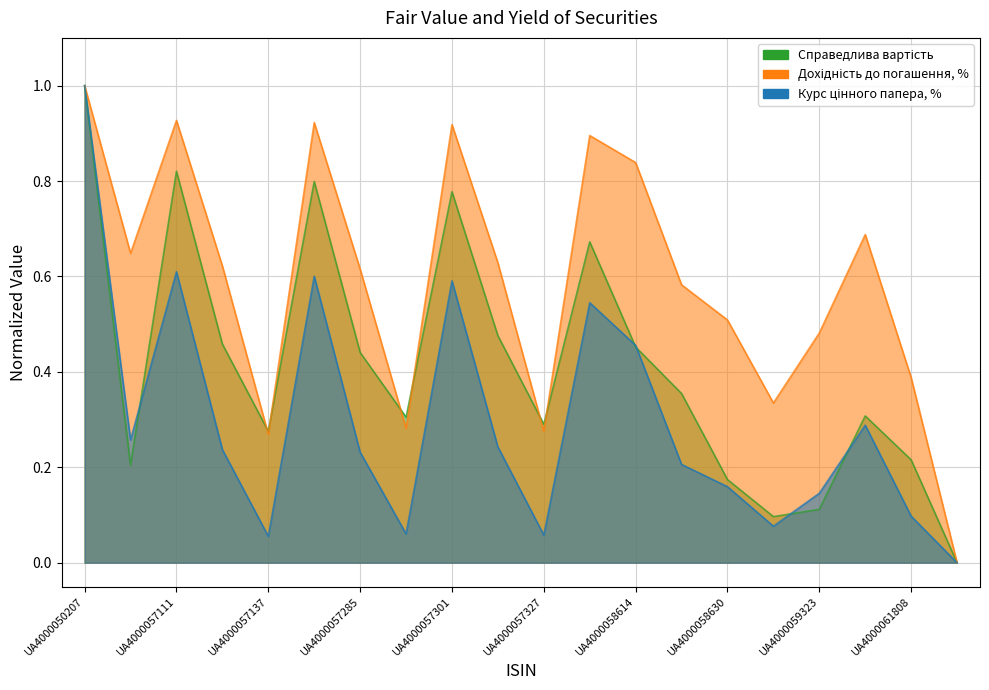

Count the number of data series in this chart.

3